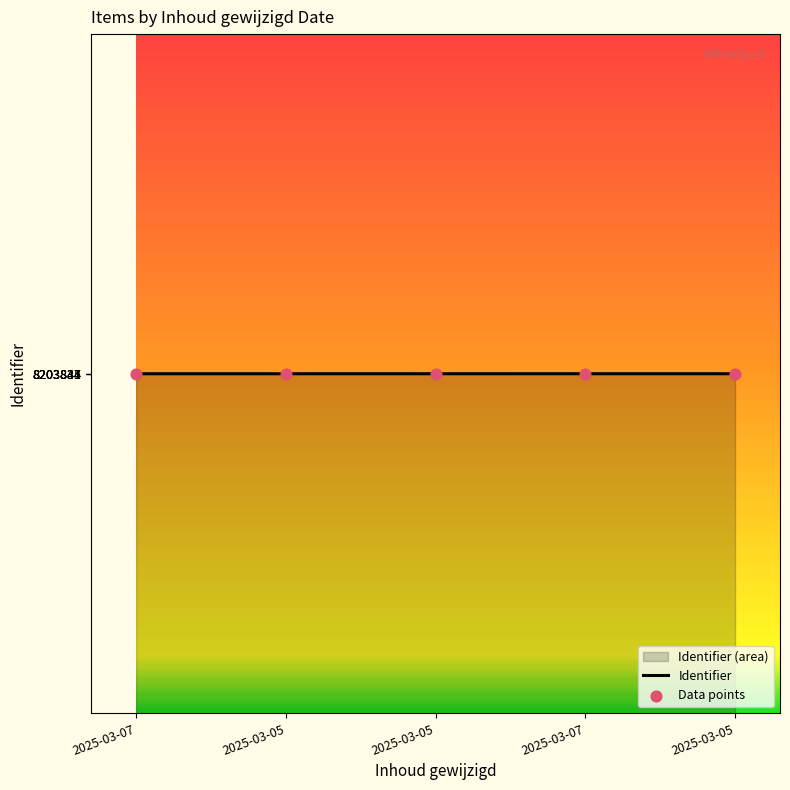

What is the change in value from 2025-03-07 to 2025-03-05?

+3